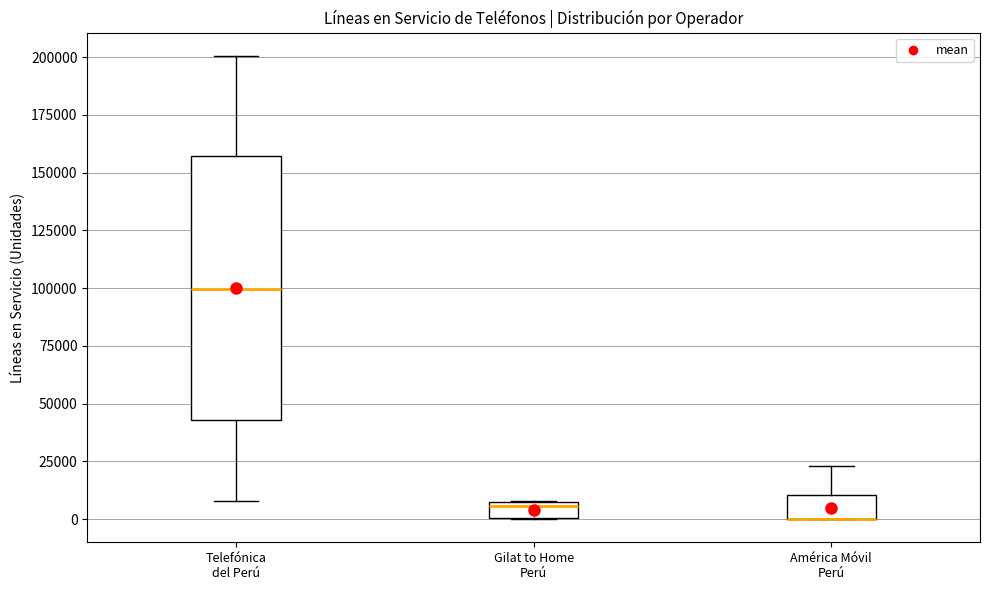

Which box is the tallest, from its lower edge to its upper edge?

Telefónica del Perú